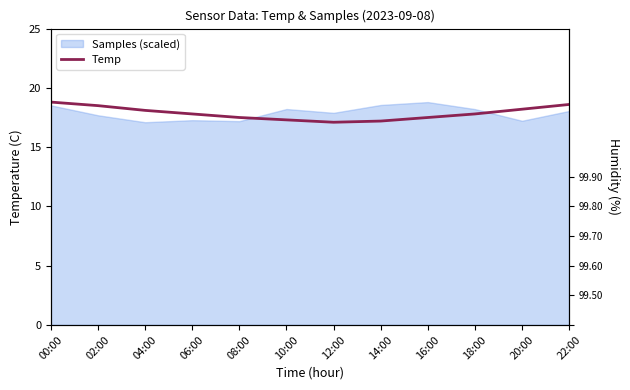

Rank the categories by value from highest to lowest.

00:00, 22:00, 02:00, 20:00, 04:00, 06:00, 18:00, 08:00, 16:00, 10:00, 14:00, 12:00